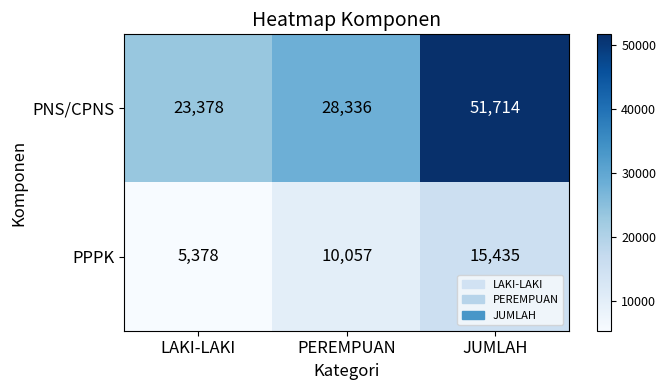

What is the total value across all series at PEREMPUAN?

38393